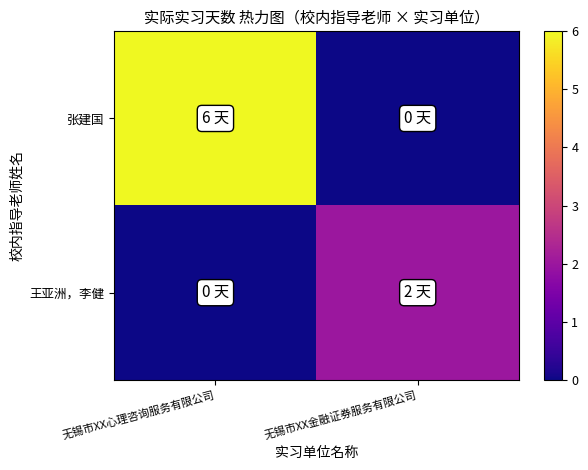

Reading left to right, what are all the values shown in this chart?

张建国: 无锡市XX心理咨询服务有限公司=6	无锡市XX金融证券服务有限公司=0
王亚洲，李健: 无锡市XX心理咨询服务有限公司=0	无锡市XX金融证券服务有限公司=2